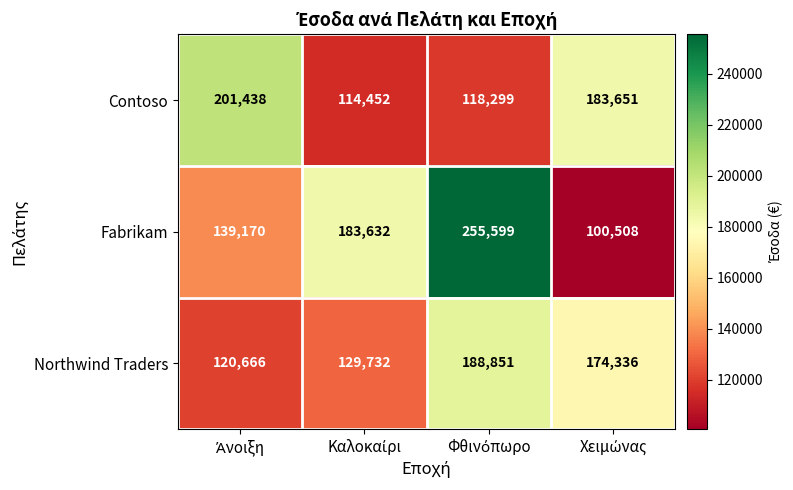

What is the difference between the maximum and minimum values in the Northwind Traders series?

68185